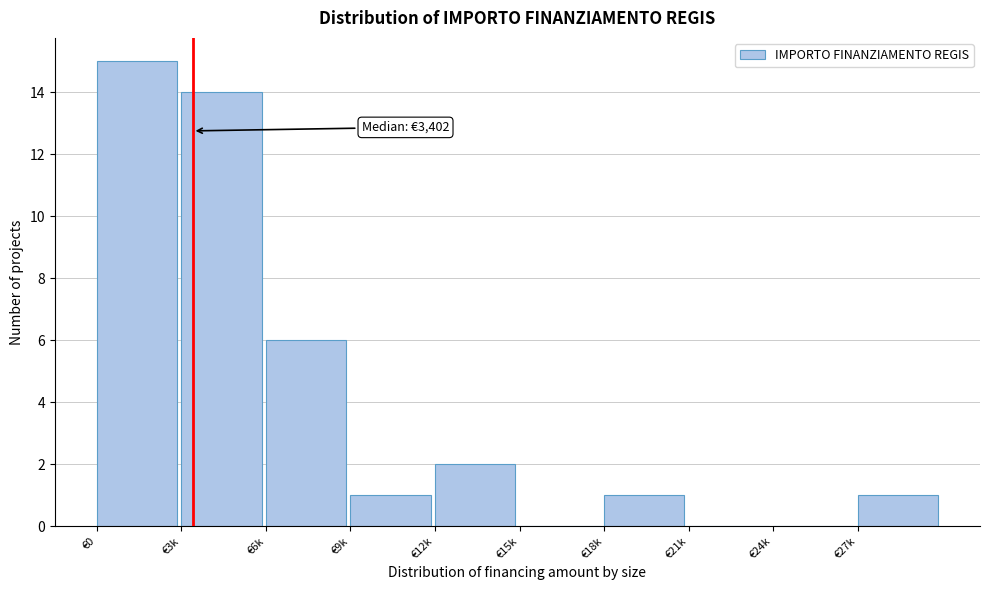

Reading left to right, extract all data points from this chart.

€0=15	€3k=14	€6k=6	€9k=1	€12k=2	€15k=0	€18k=1	€21k=0	€24k=0	€27k=1